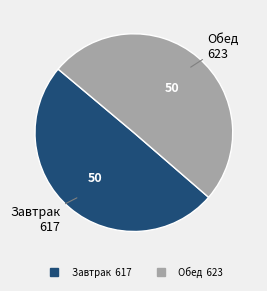

What is the ratio of the value at Завтрак to the value at Обед?

1.0